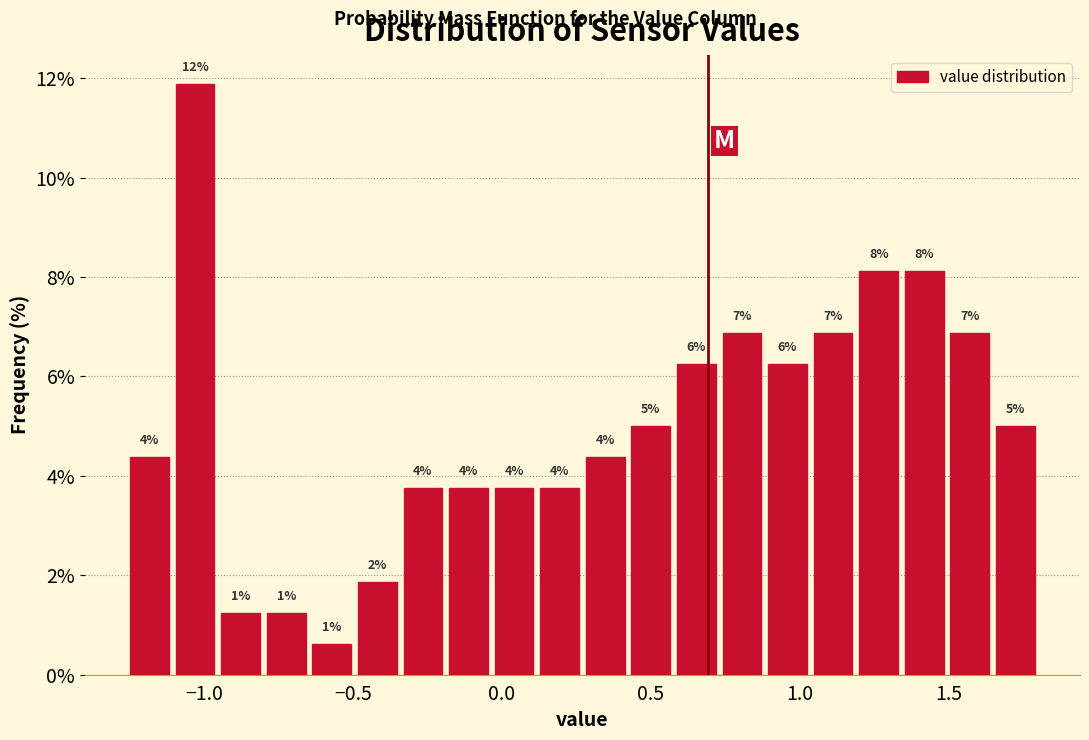

Around what value on the x-axis is the tallest bar? Give the approximate position of its centre, as read against the axis.

-1.05